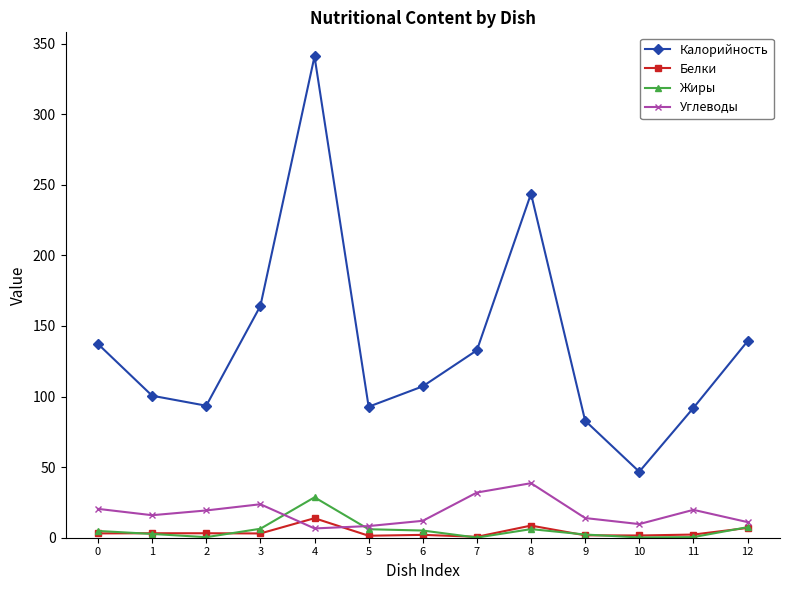

Between 9 and 10, which series saw the biggest shift?

Калорийность